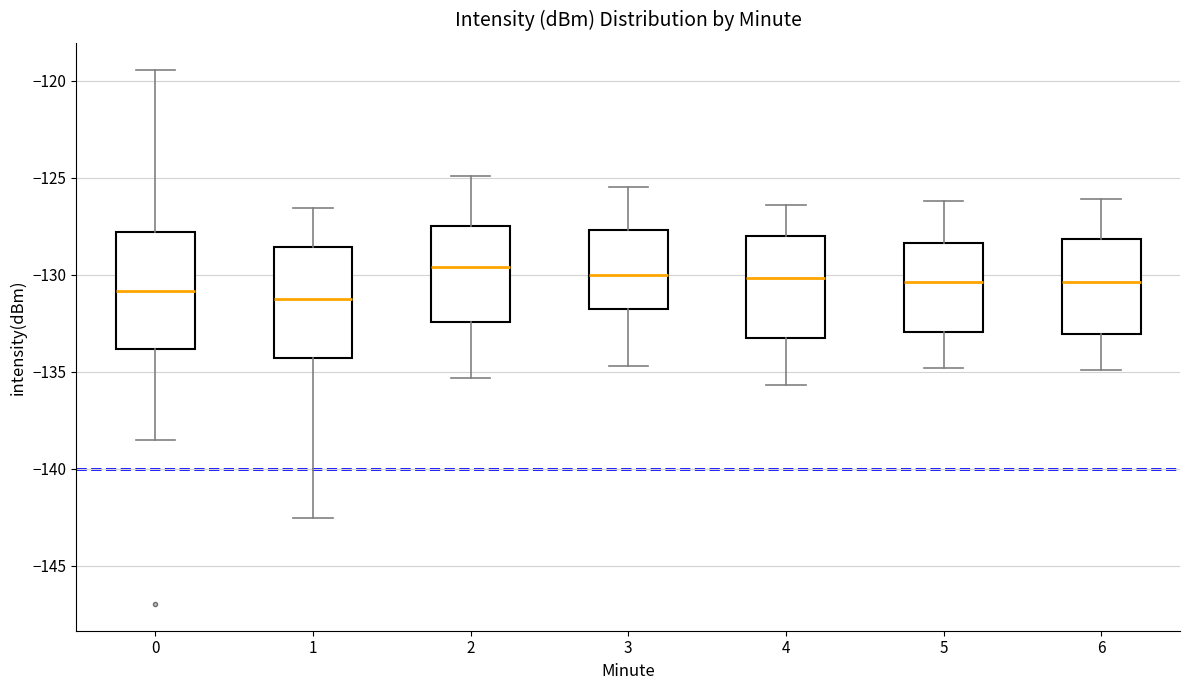

Where is the upper edge of the box at x = 3 on the y-axis? The values are not printed on the chart, so give them approximately, as read against the axis.

-127.5